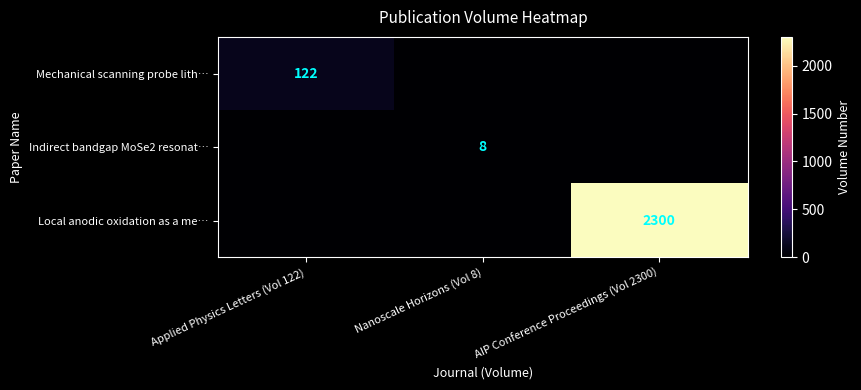

Is it true that Indirect bandgap MoSe2 resonat… equals 8 at Nanoscale Horizons (Vol 8)?

True